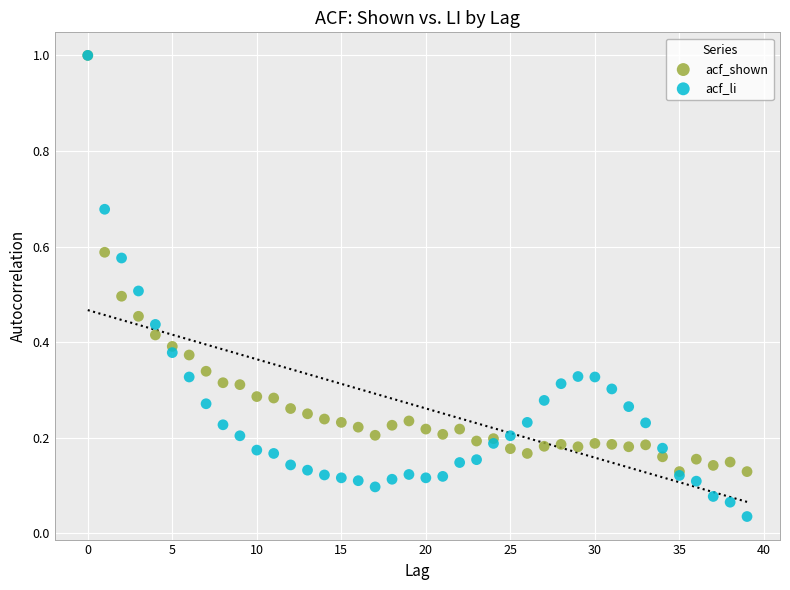

Which series has the largest Y range (max minus min)?

acf_li